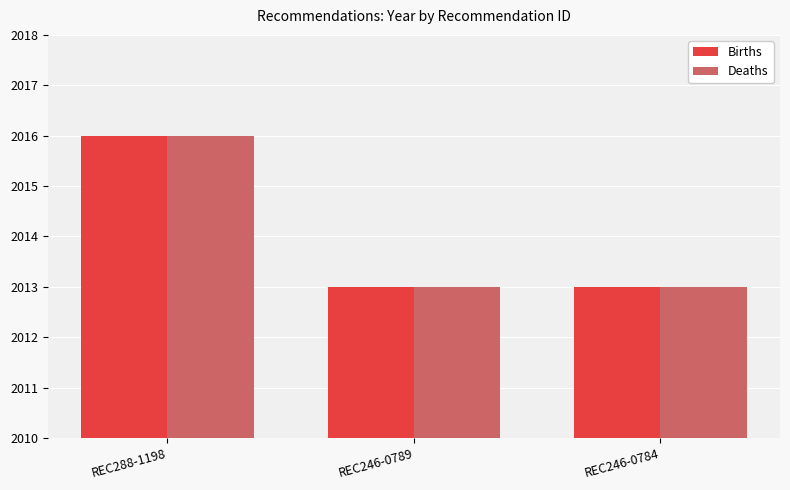

What is the maximum value shown in the chart?

2016